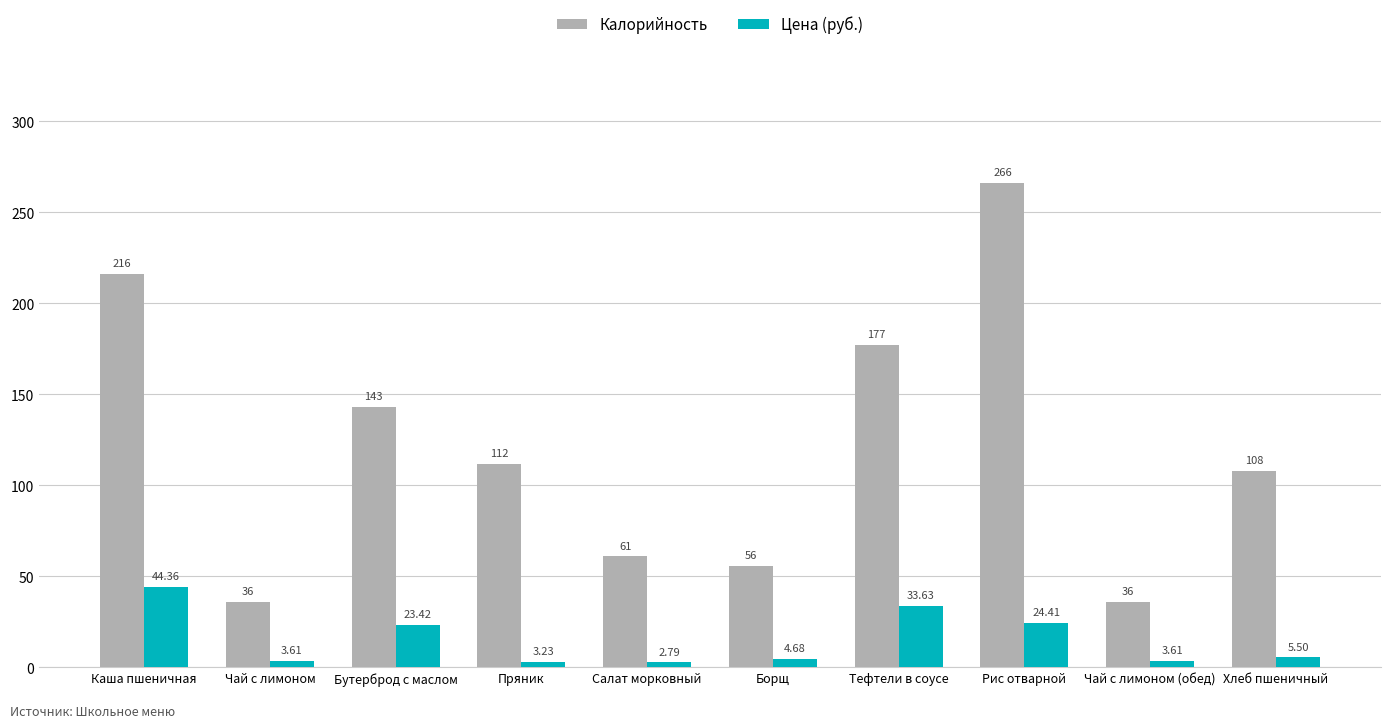

What is the label of the 2nd bar from the right?

Чай с лимоном (обед)